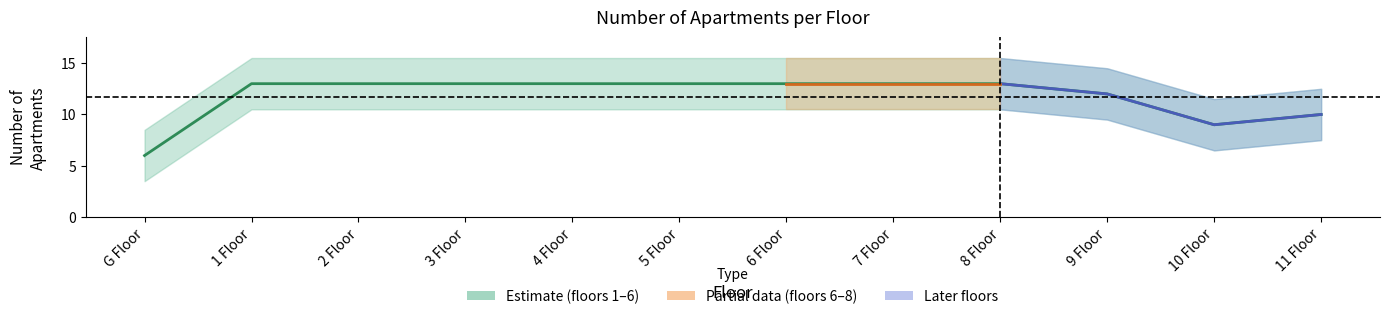

Rank the categories by value from highest to lowest.

1 Floor, 2 Floor, 3 Floor, 4 Floor, 5 Floor, 6 Floor, 7 Floor, 8 Floor, 9 Floor, 11 Floor, 10 Floor, G Floor